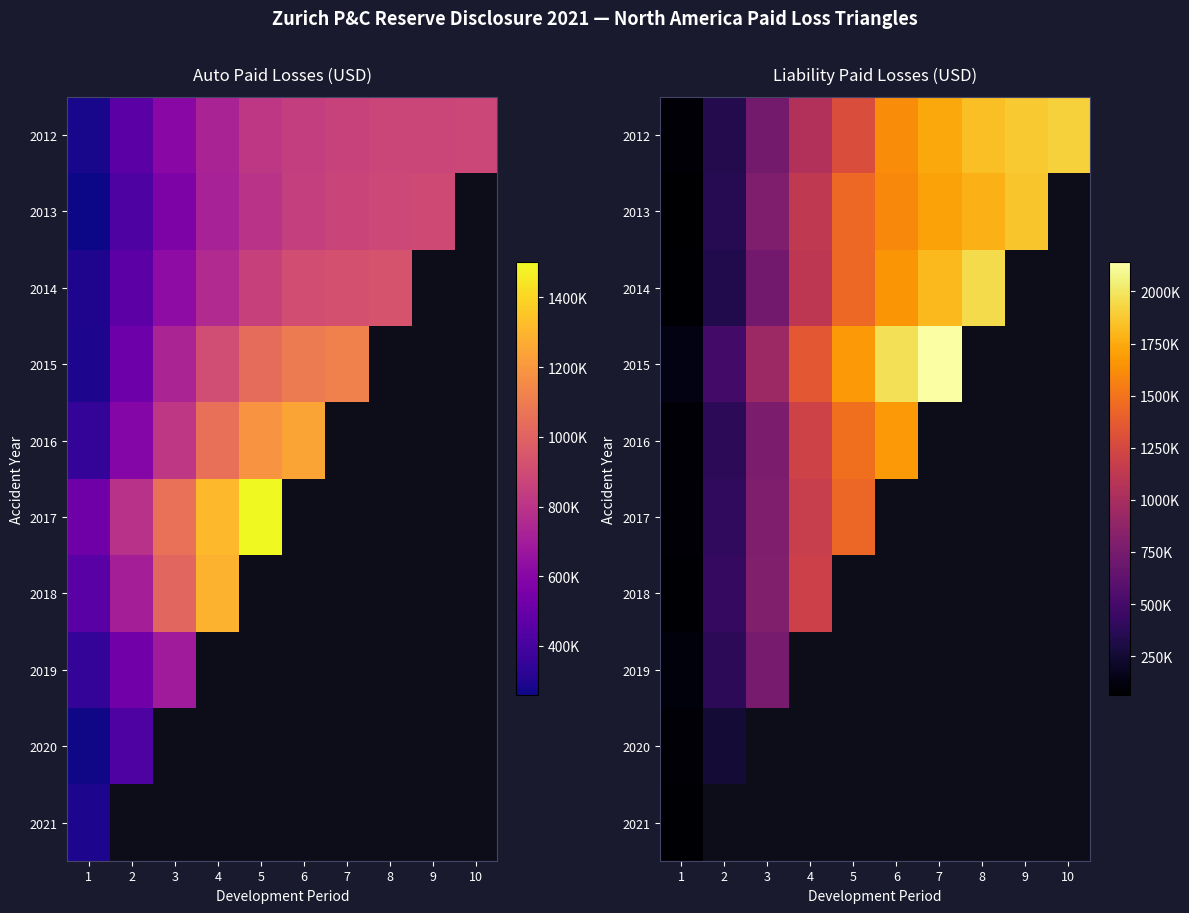

At which label does 2017 reach its peak?

5